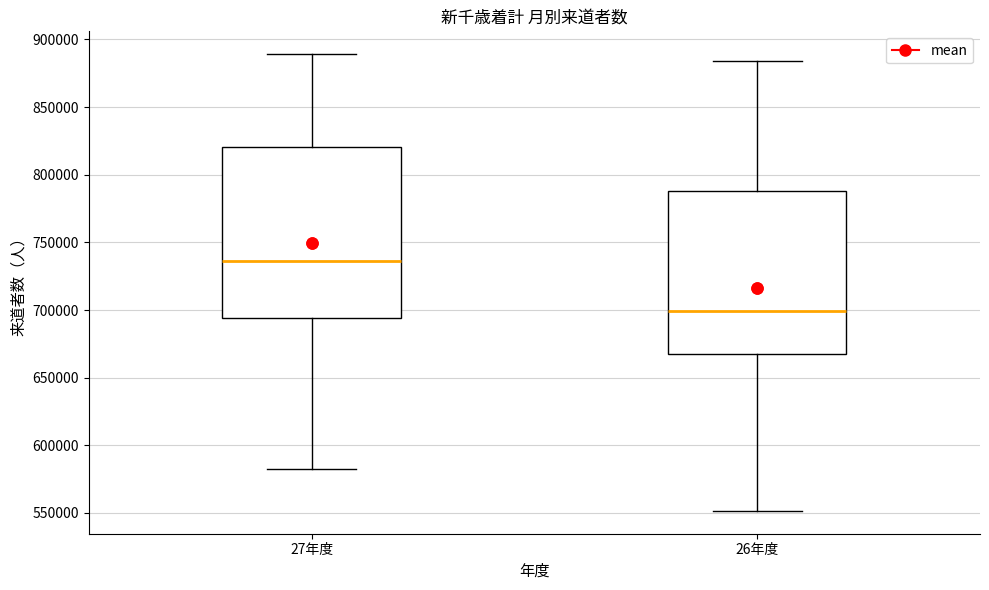

Reading left to right, read every box against the y-axis: the position of its median line, the range the box covers, and the ends of its whiskers. The values are not printed on the chart, so give them approximately, as read against the axis.

27年度: median 735000, box 695000 to 820000, whiskers 580000 to 890000
26年度: median 700000, box 665000 to 790000, whiskers 550000 to 885000